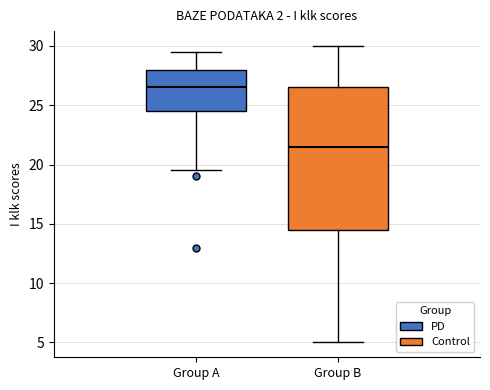

Reading left to right, transcribe this box plot: for each box, give where its median line is, the range the box spans, and where its two whiskers end, as read against the y-axis. The values are not printed on the chart, so give them approximately, as read against the axis.

Group A: median 26.5, box 24.5 to 28.0, whiskers 19.5 to 29.5
Group B: median 21.5, box 14.5 to 26.5, whiskers 5.0 to 30.0